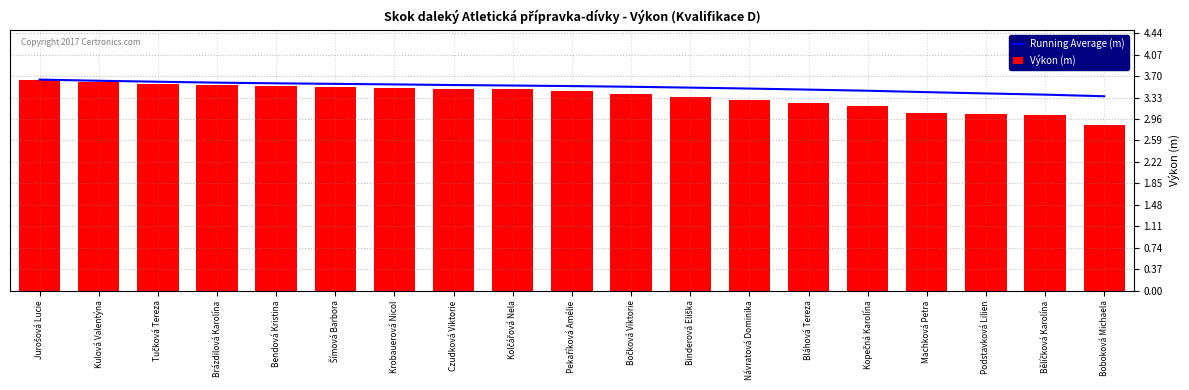

Is it true that Running Average (m) equals 0.8 at Kulová Valentýna?

False